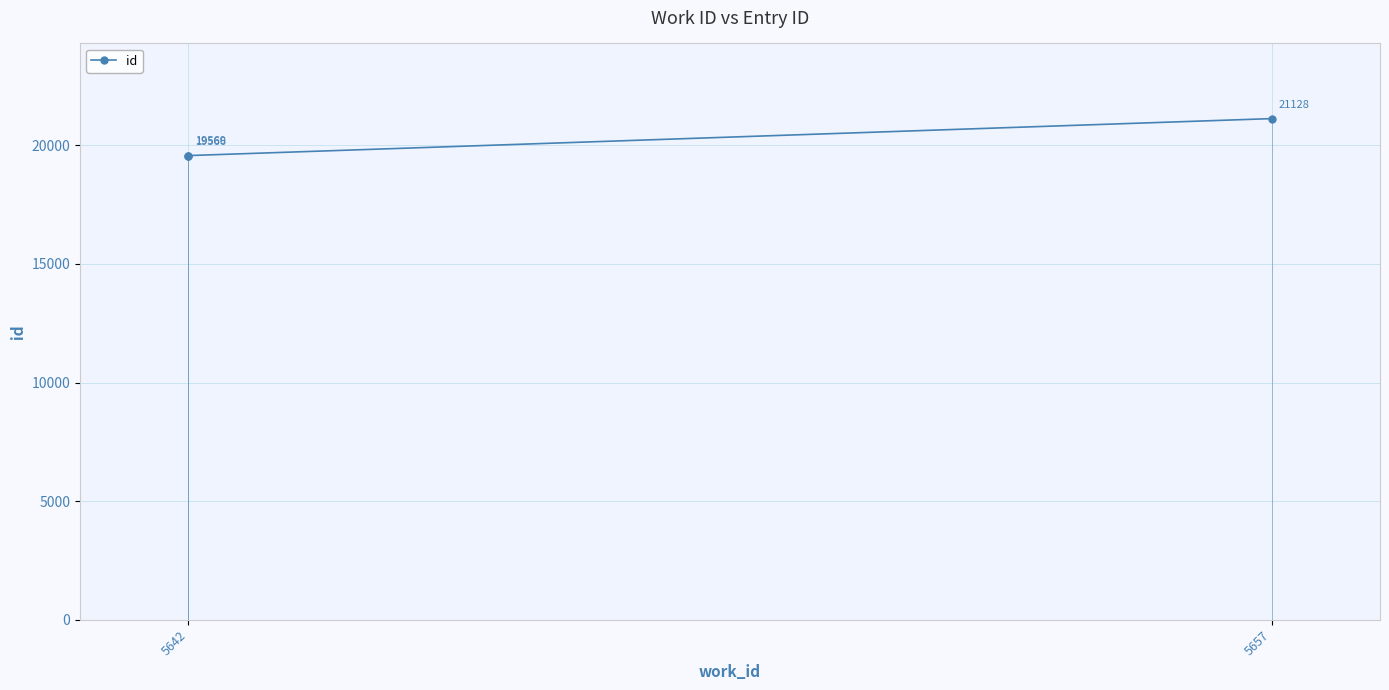

What is the ratio of the value at 5657 to the value at 5642?

1.1